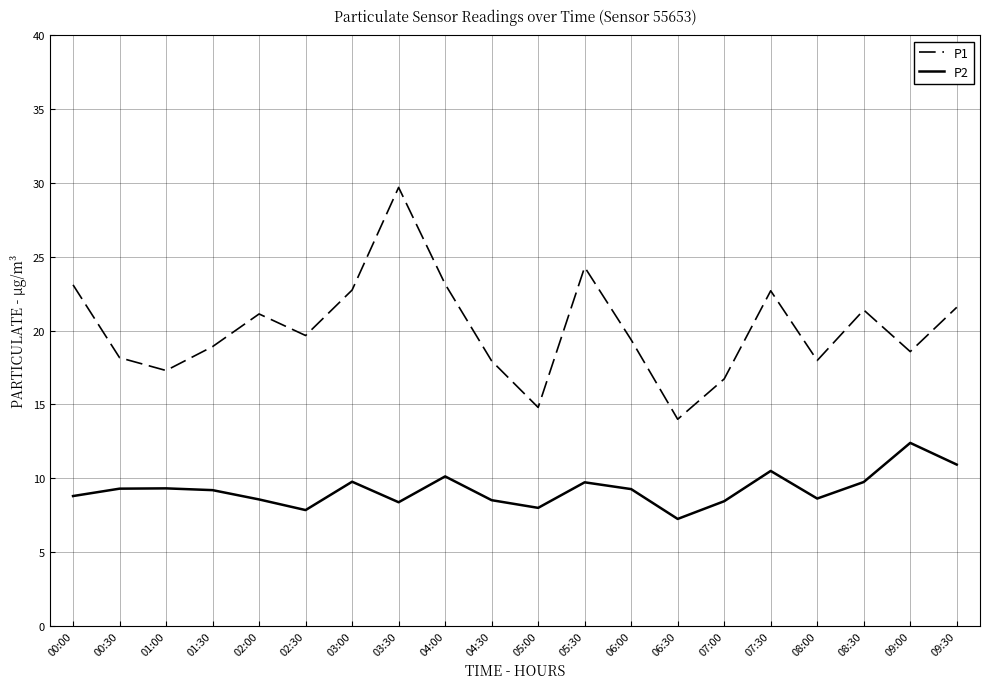

What is the minimum value for P1?

14.0